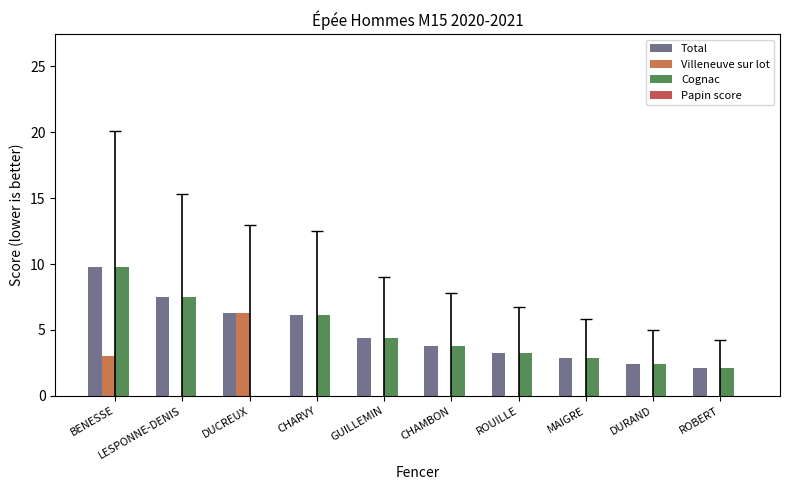

Is the value of Villeneuve sur lot at BENESSE greater than the value of Cognac at BENESSE?

No